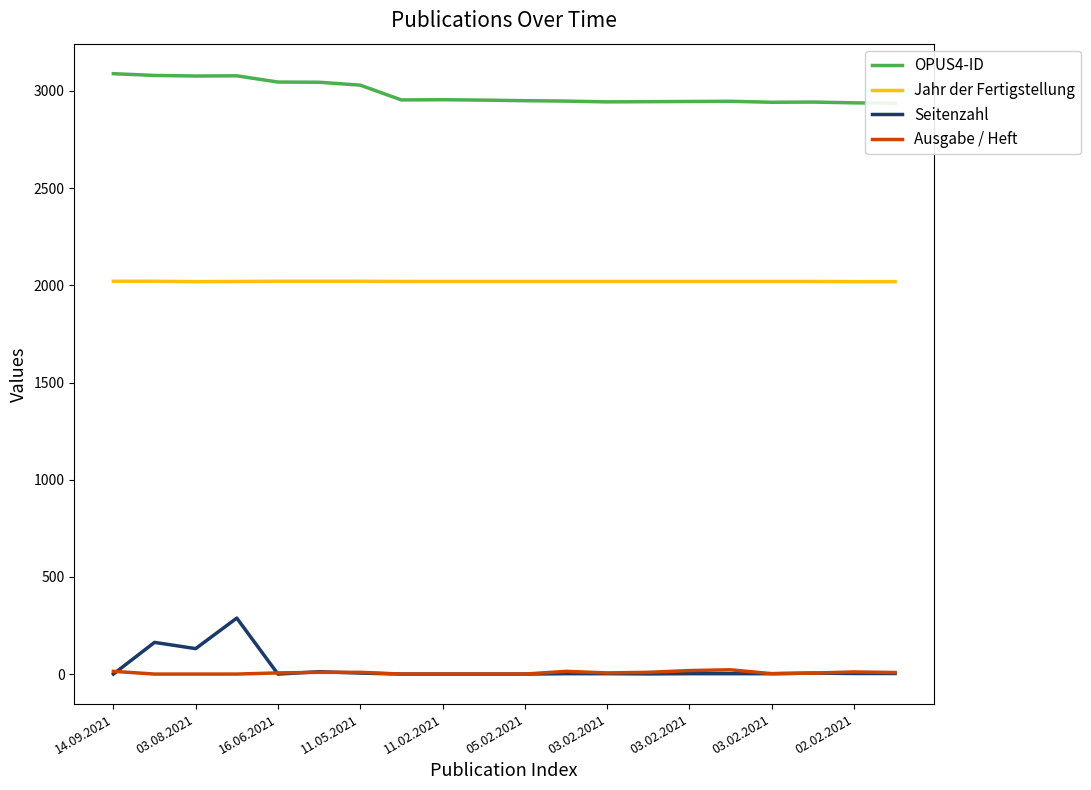

The Seitenzahl series shows 107 at 11.02.2021. True or false?

False